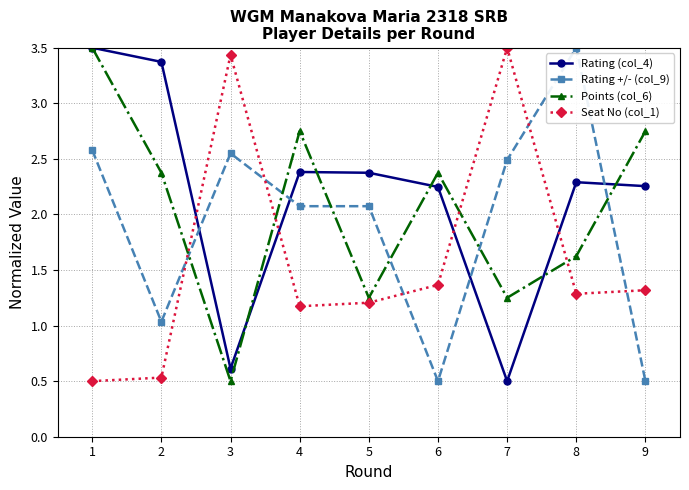

How many interior local valleys does the Seat No (col_1) series have?

2